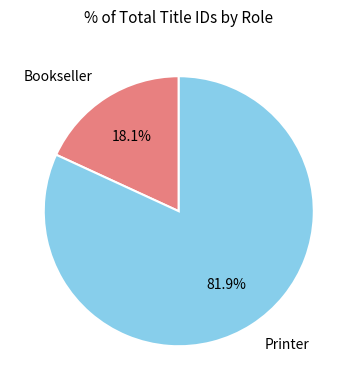

To the nearest percent, what is the difference between the Printer and Bookseller slice percentages?

64%